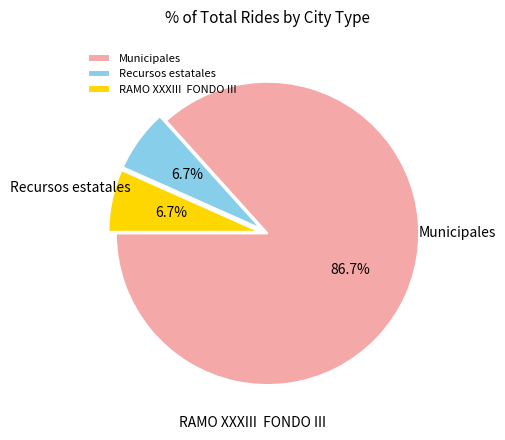

Which category has the biggest portion of the pie?

Municipales